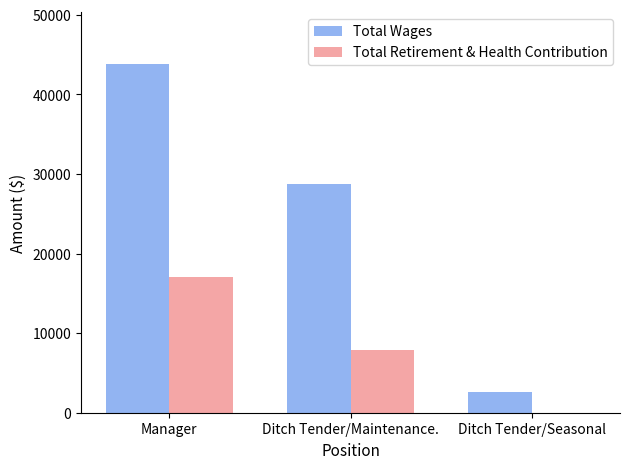

What is the sum of all Total Wages values?

75180